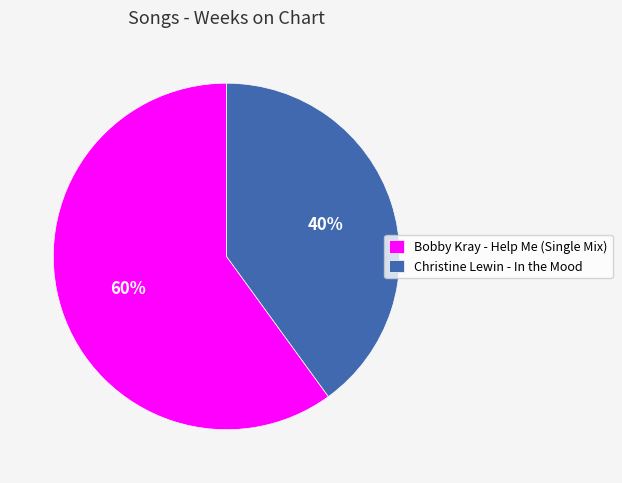

To the nearest percent, what portion does Bobby Kray - Help Me (Single Mix) represent?

60%